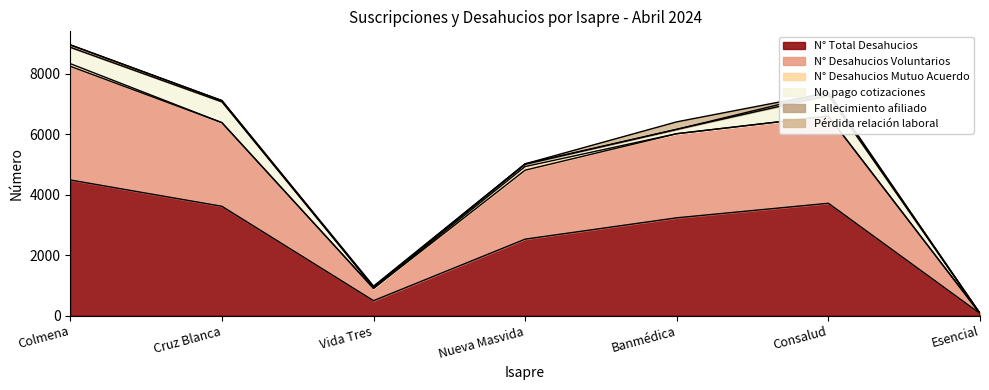

True or false: N° Total Desahucios and No pago cotizaciones cross at least once.

False